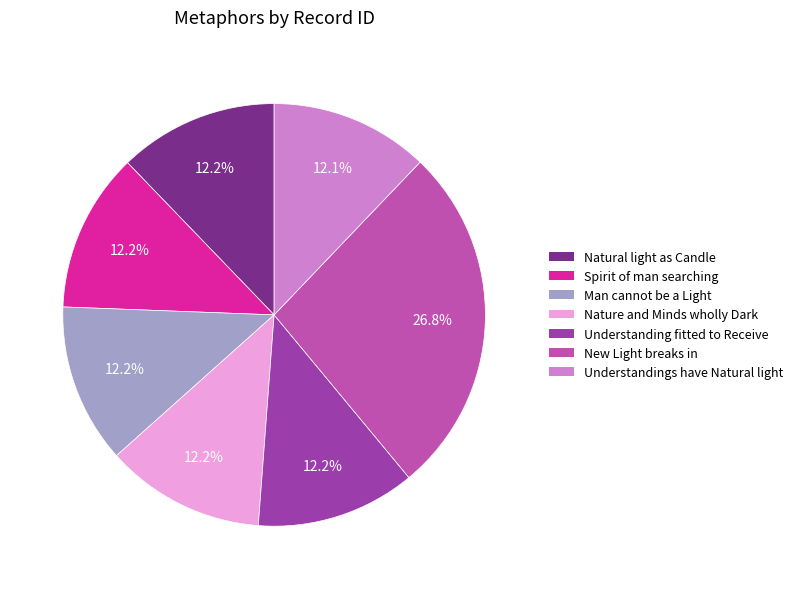

How many segments does this pie chart have?

7